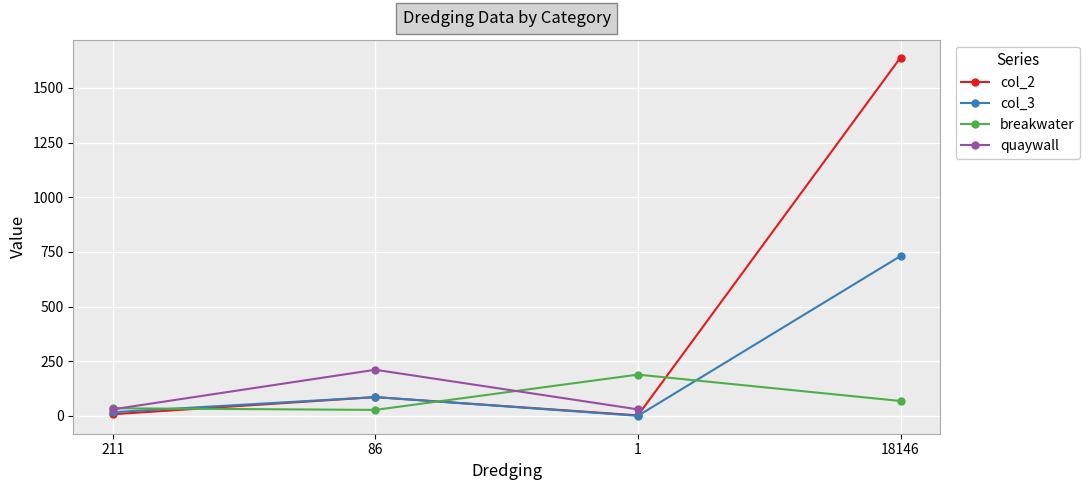

True or false: breakwater has more than 1 interior local peaks.

False